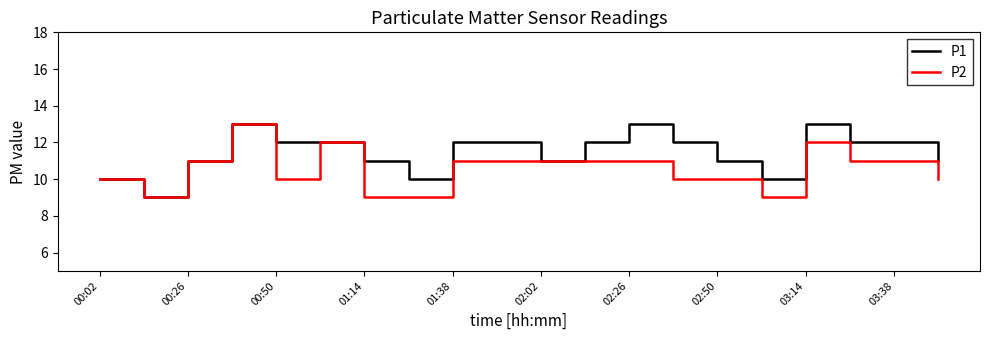

Which series has the largest total across all categories?

P1